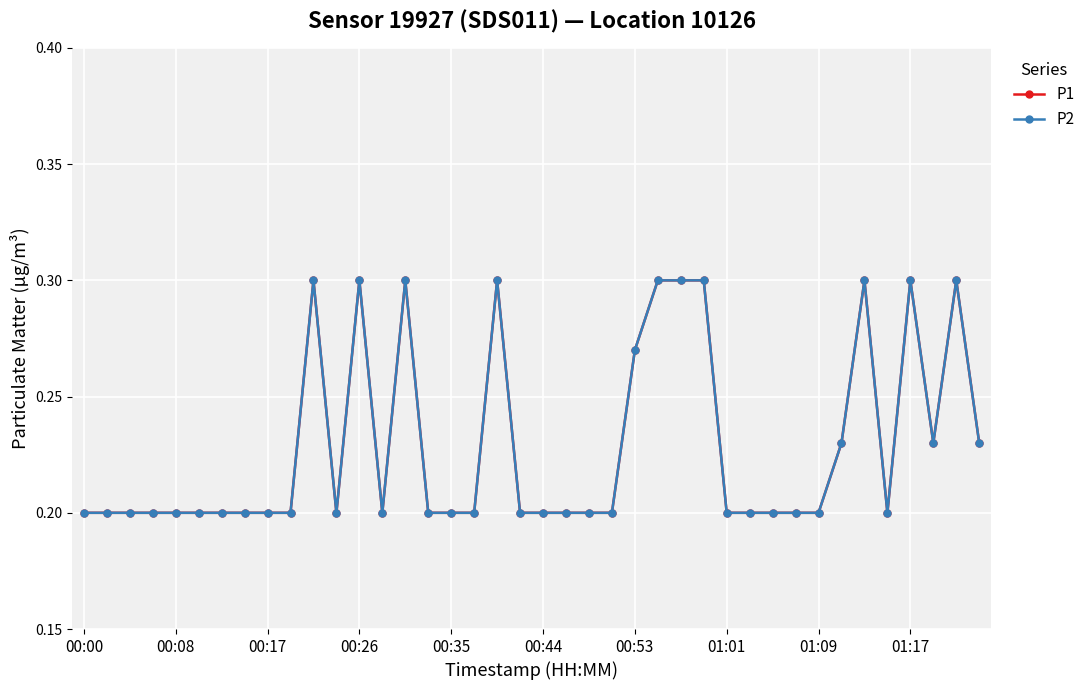

At which category does P1 reach its first local peak?

10